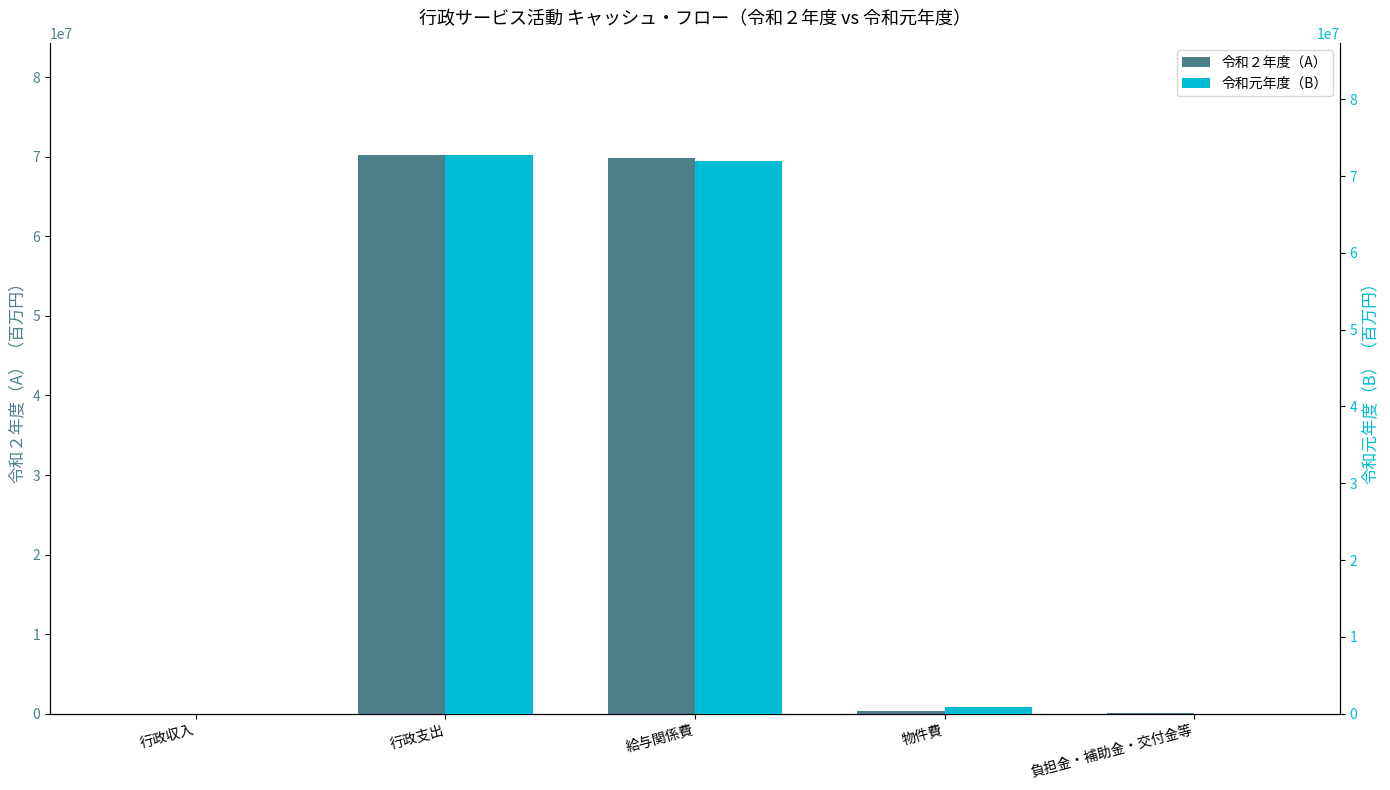

Does the chart contain any negative values?

No